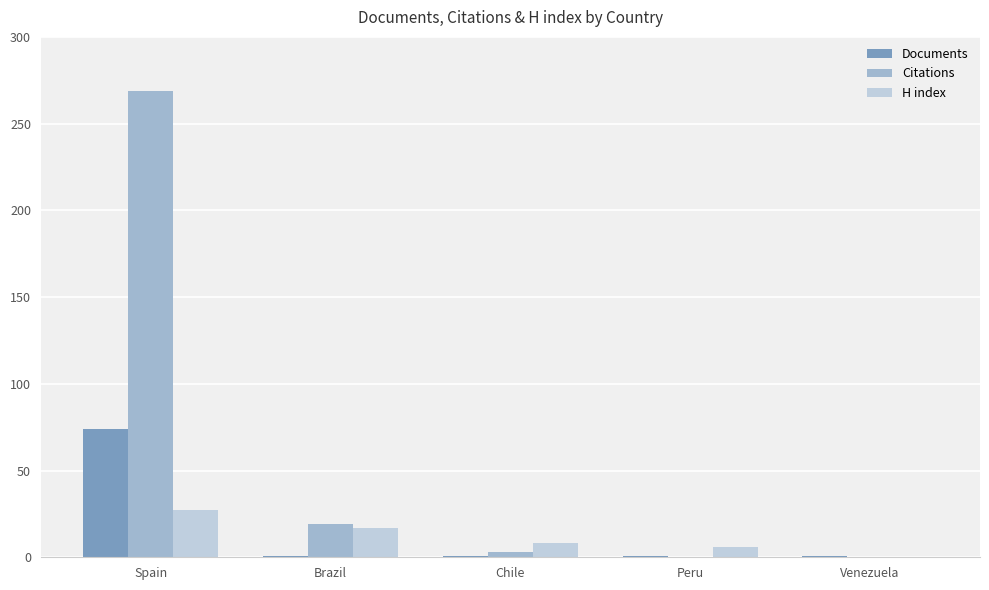

Which label corresponds to the largest value in the chart?

Spain